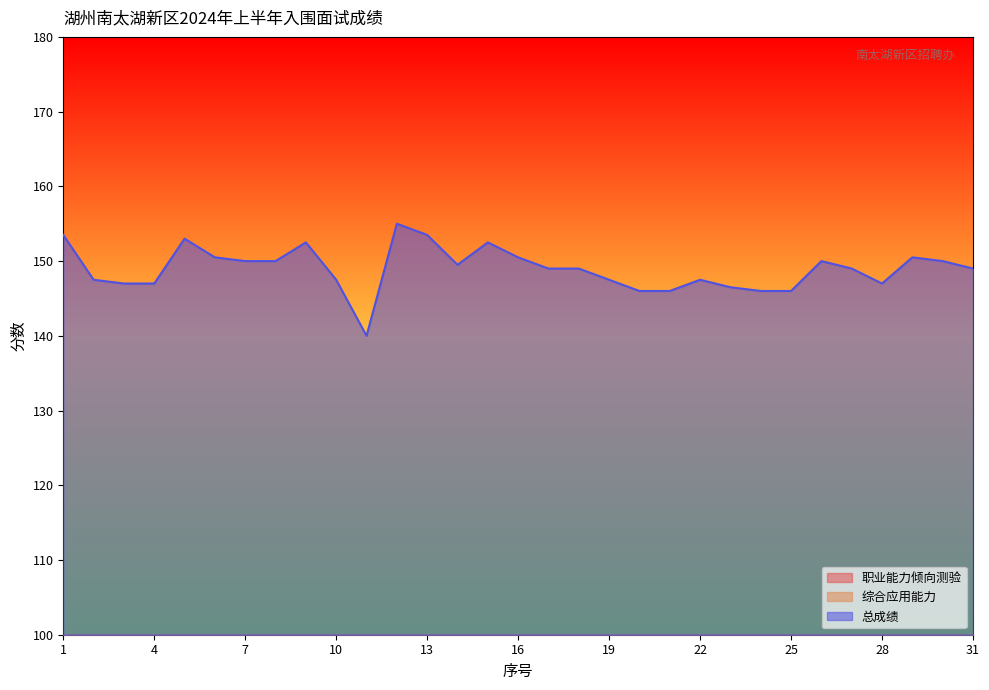

Where is the first local maximum for 职业能力倾向测验?

2